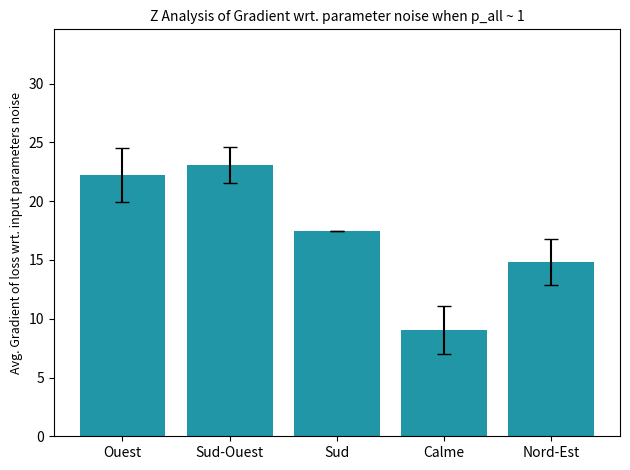

List the labels in order of value, largest first.

Sud-Ouest, Ouest, Sud, Nord-Est, Calme